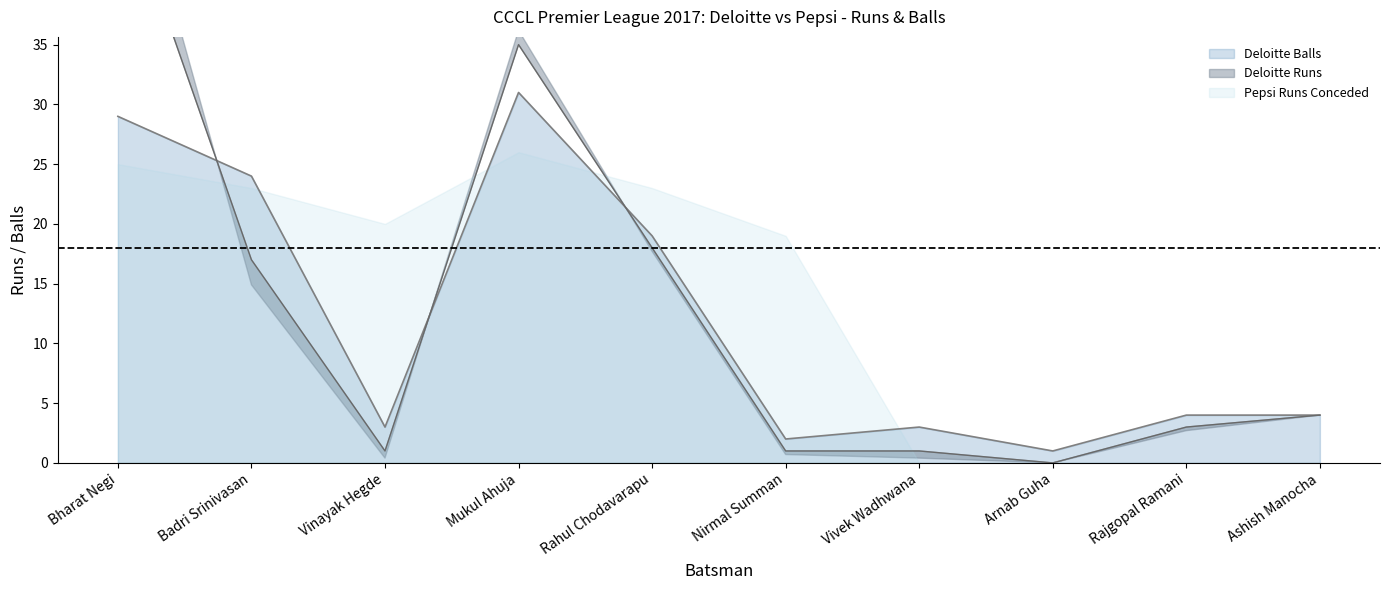

At which category is the sum across all series the highest?

Bharat Negi